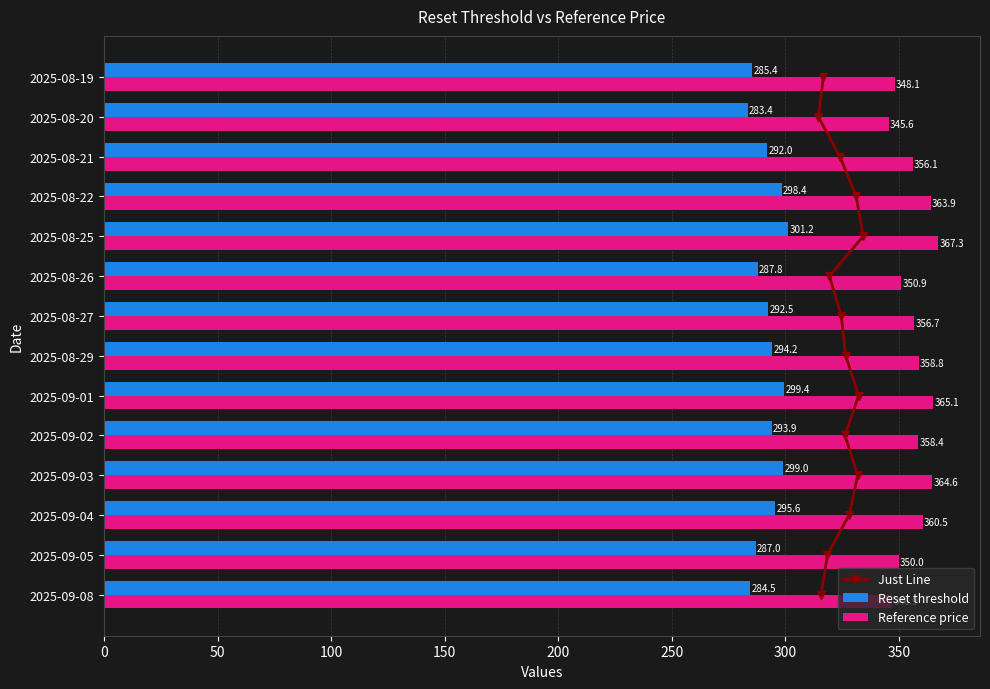

Rank the categories by Reference price value from lowest to highest.

2025-08-20, 2025-09-08, 2025-08-19, 2025-09-05, 2025-08-26, 2025-08-21, 2025-08-27, 2025-09-02, 2025-08-29, 2025-09-04, 2025-08-22, 2025-09-03, 2025-09-01, 2025-08-25